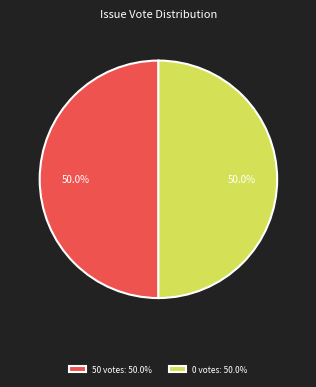

What portion of the pie excludes 0 votes: 50.0%?

50.0%